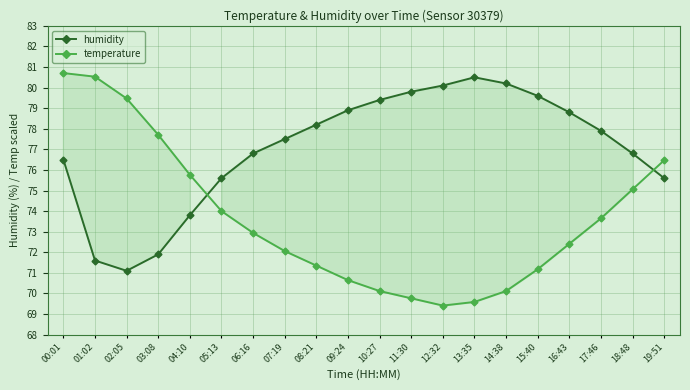

At which category does temperature reach its first local valley?

12:32